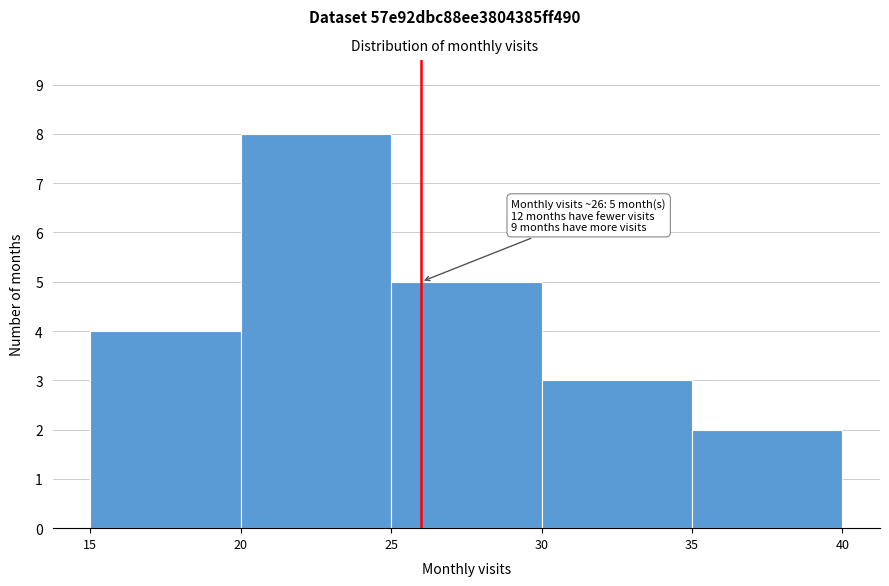

Which range on the x-axis has the tallest bar?

20 to 25